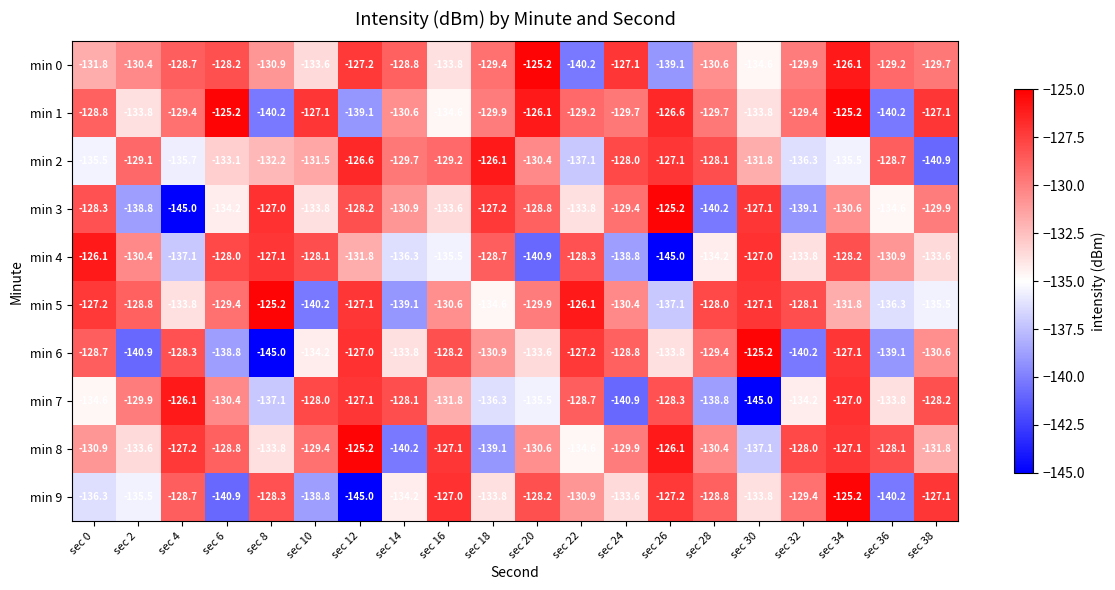

What is the sum of all min 3 values?

-2645.7